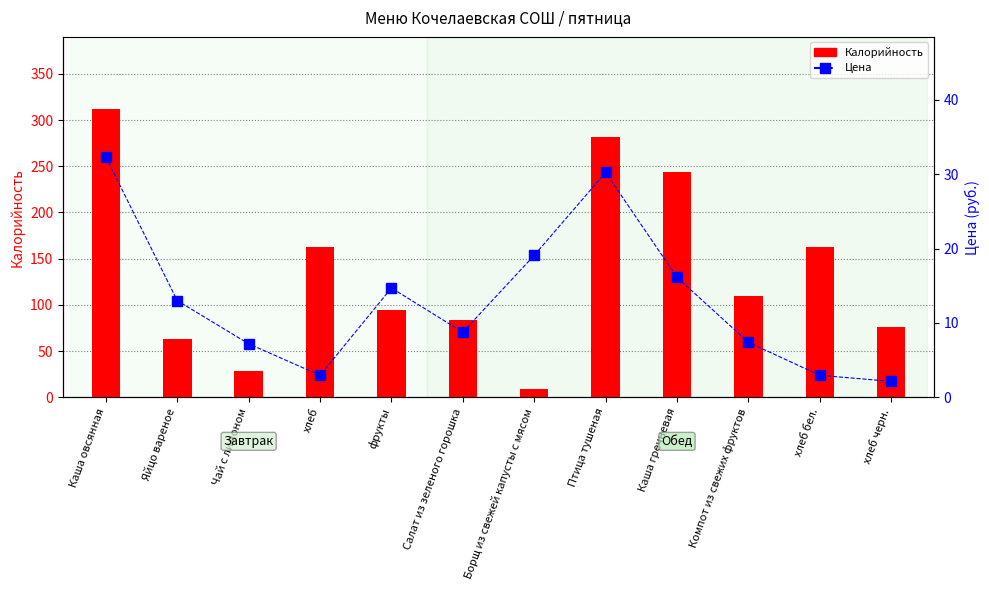

The value of Калорийность at Птица тушеная is 281.3. True or false?

True